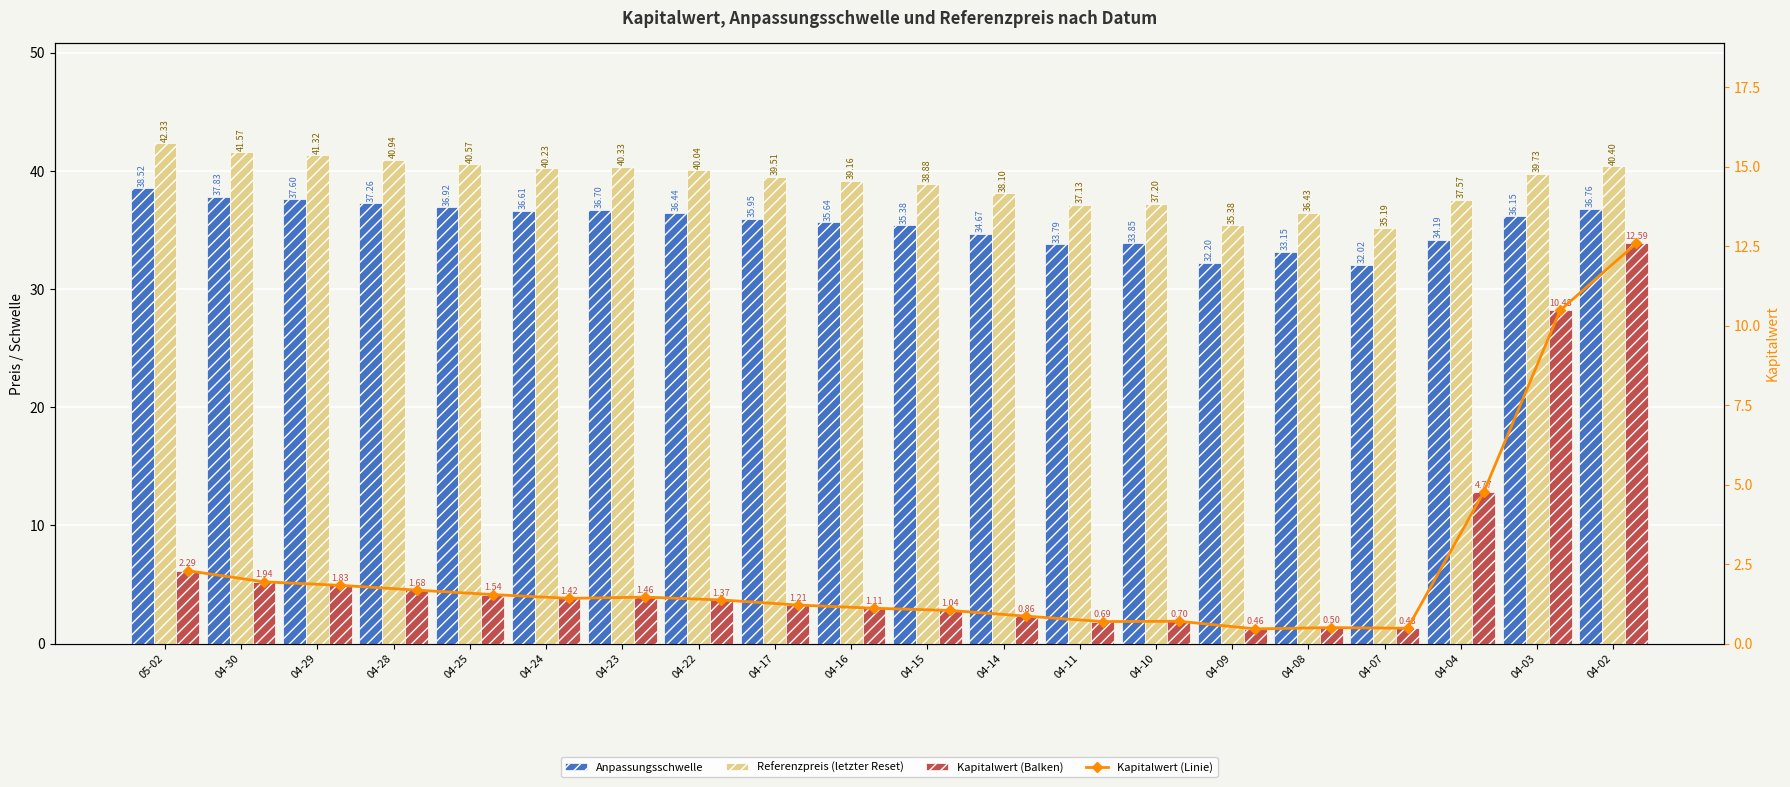

Which category has the lowest value across all series?

04-09